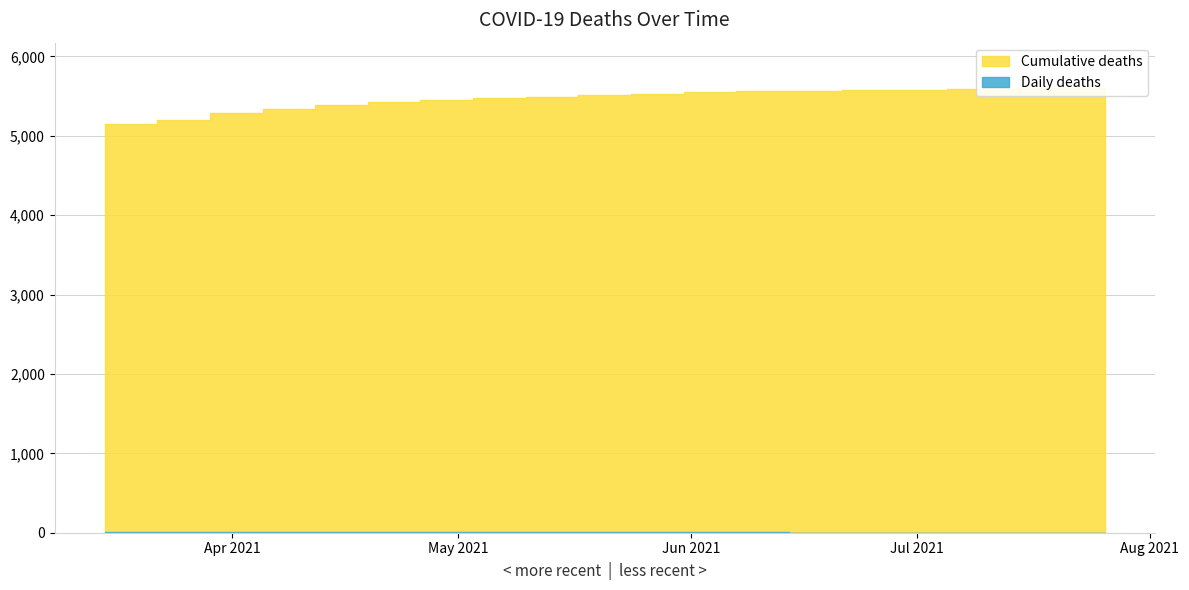

Read the Daily deaths value at 2021-05-24.

4